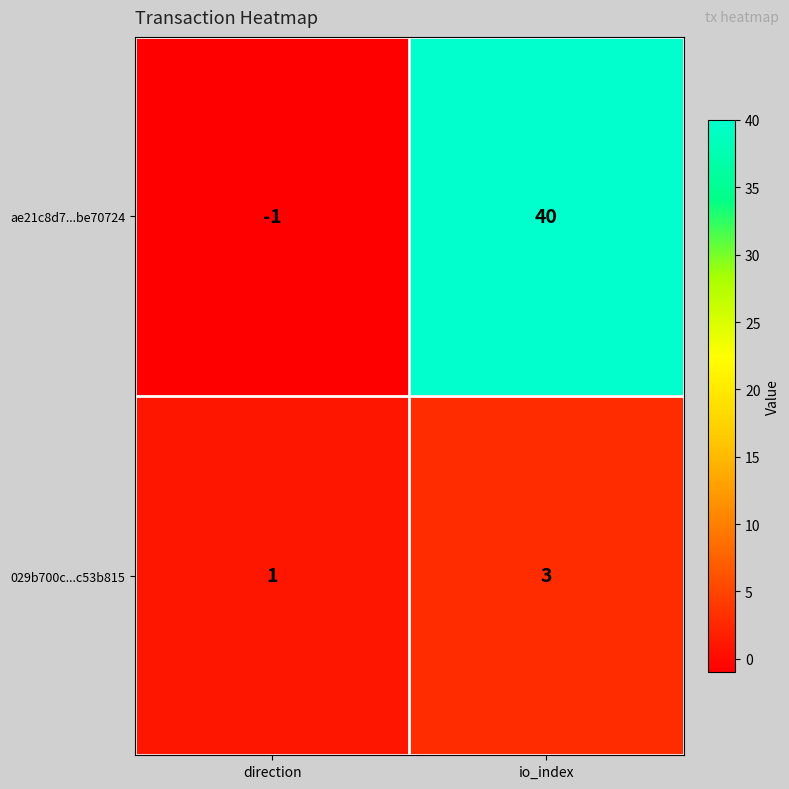

The 029b700c...c53b815 series shows 4 at io_index. True or false?

False